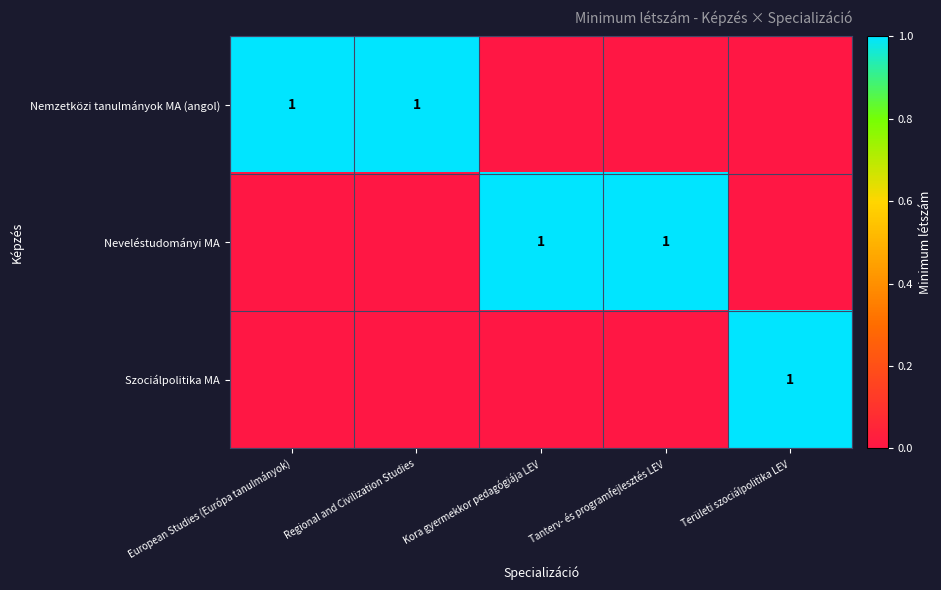

Is it true that Neveléstudományi MA equals 1 at Tanterv- és programfejlesztés LEV?

True